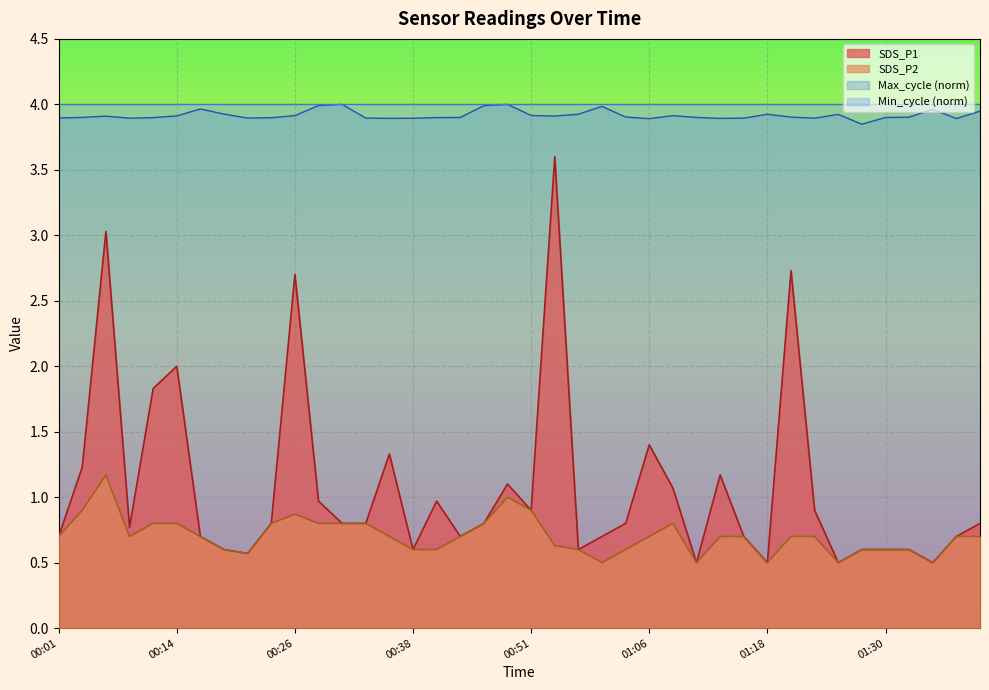

How many lines are shown in the chart?

4